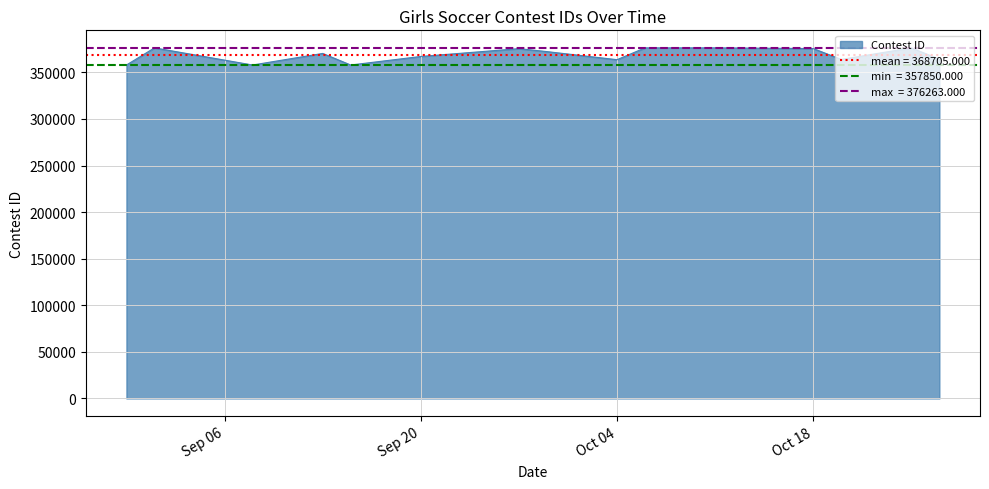

Does the chart have visible grid lines?

Yes